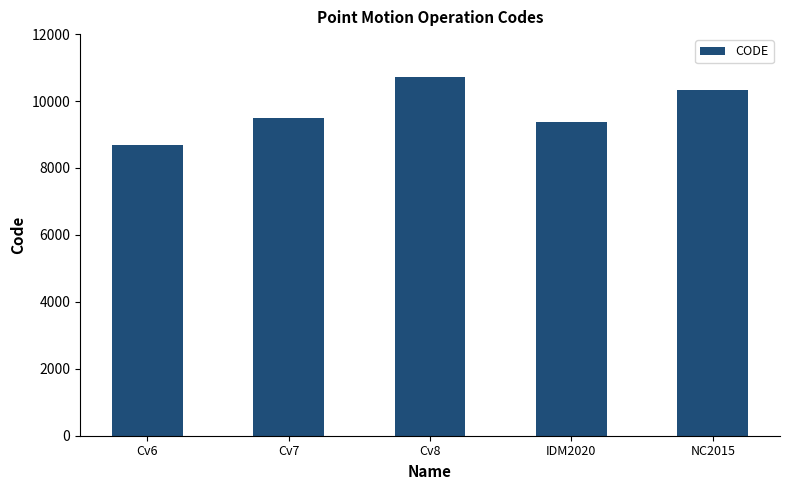

What value does the data have at Cv8?

10707